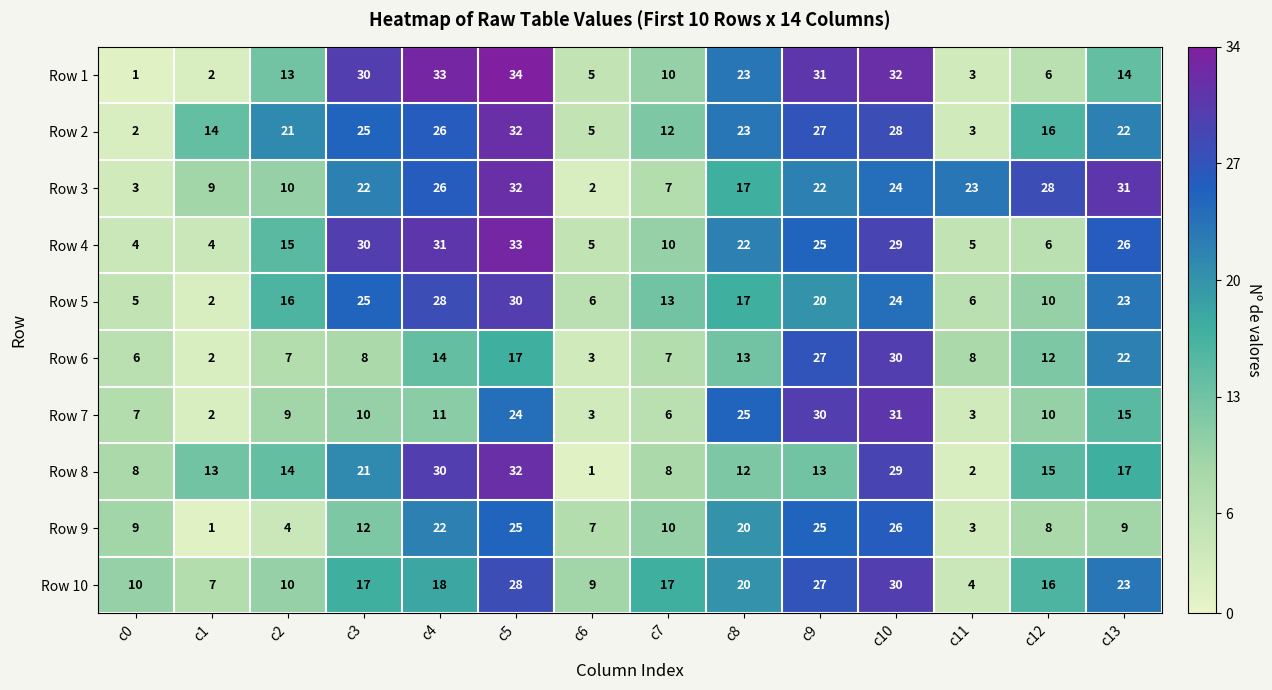

Between c2 and c10, which series saw the biggest shift?

Row 6